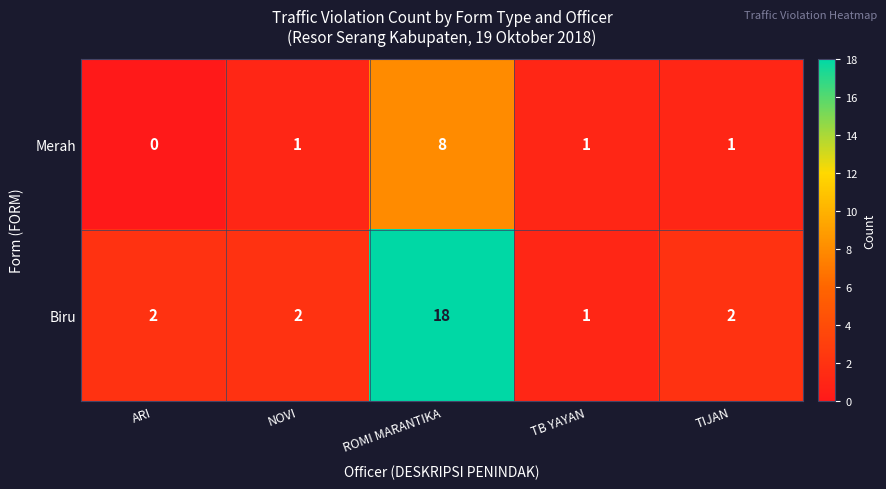

Which series changed the most between NOVI and ROMI MARANTIKA?

Biru